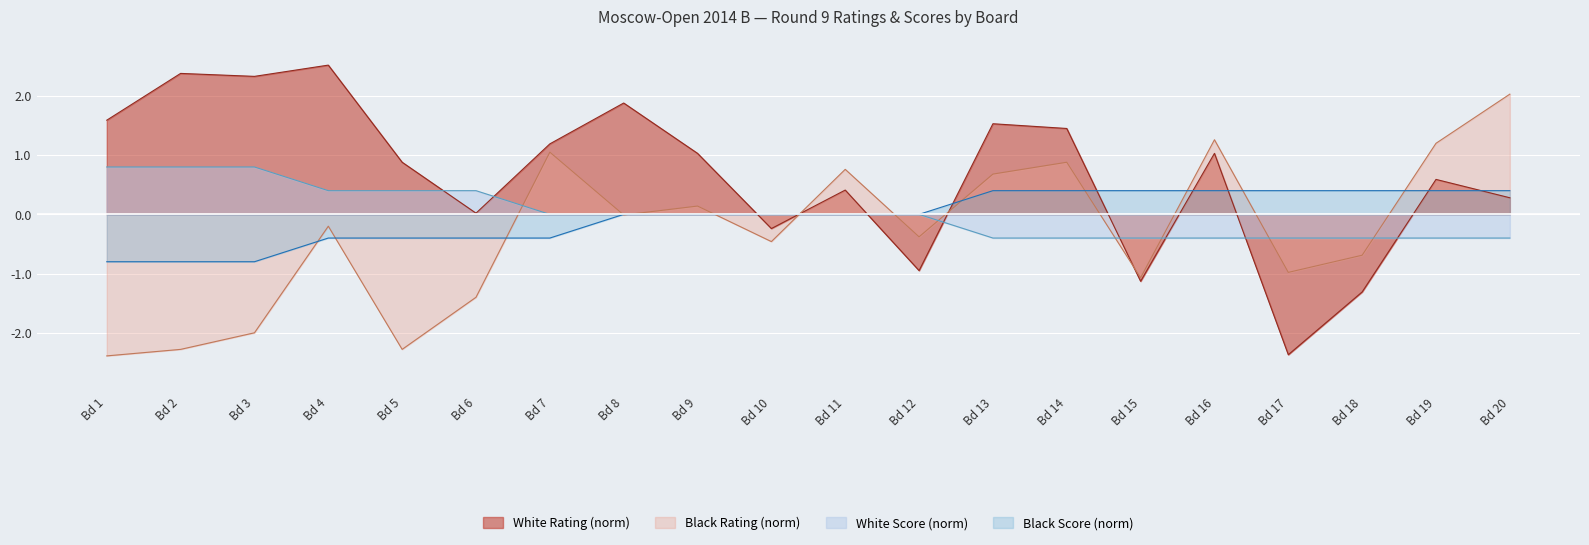

Read the White Score (norm) value at Bd 15.

-0.4